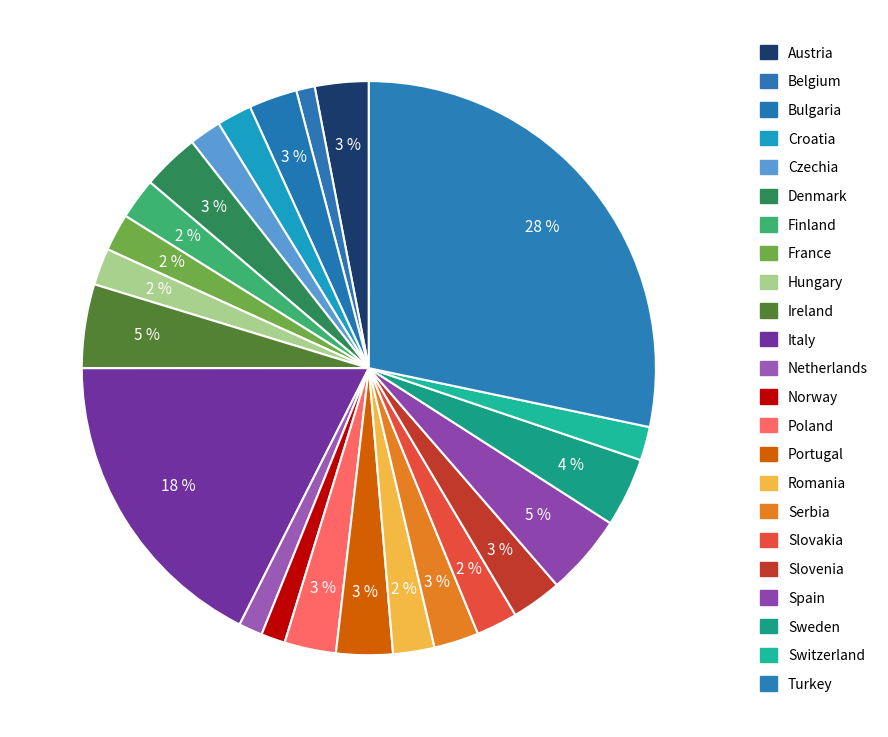

Is Norway the majority of the pie?

No